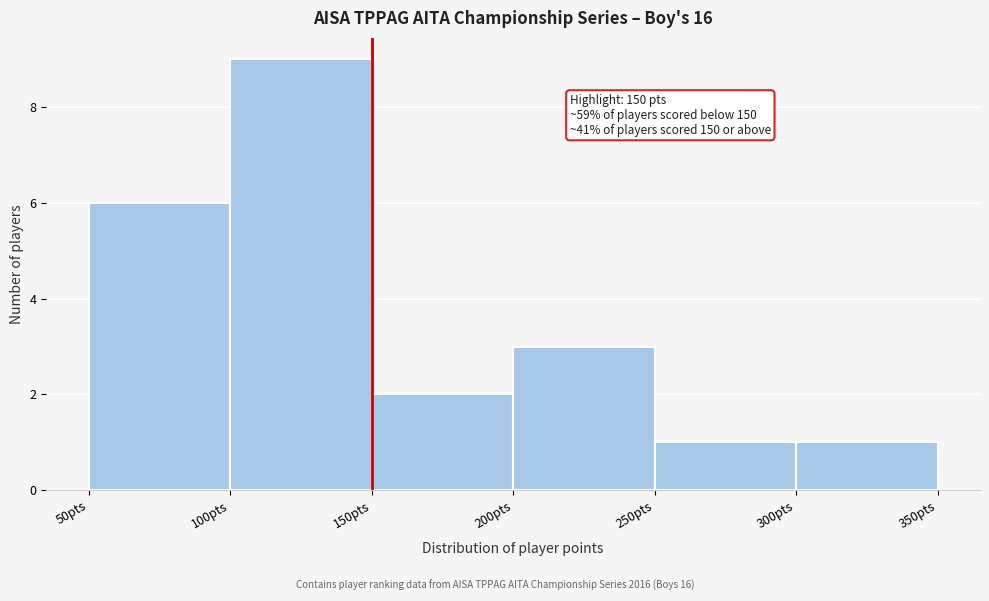

Over which range of the x-axis is the bar tallest?

100 to 150